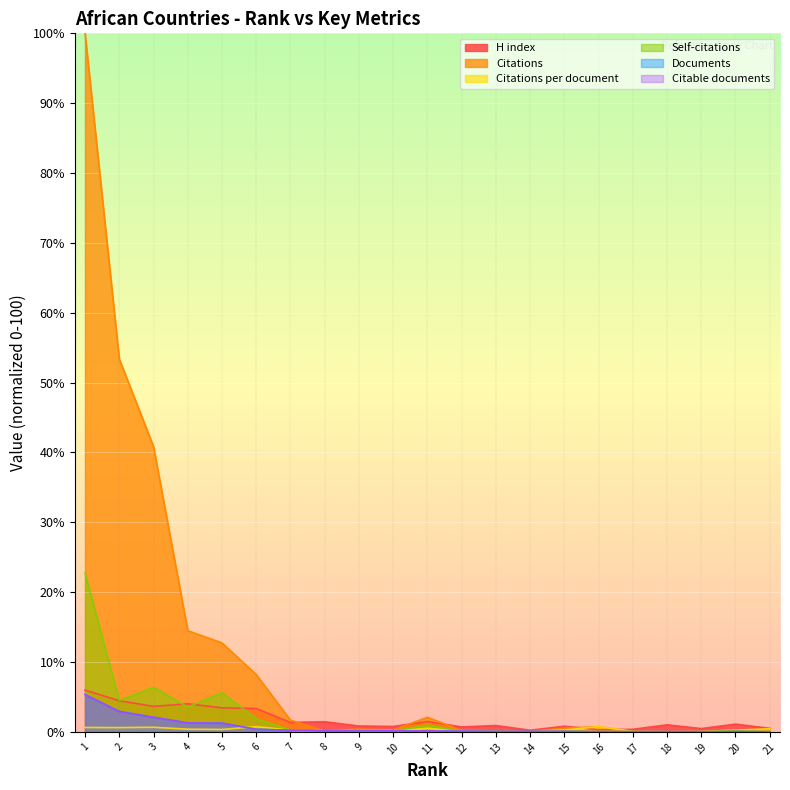

What is the difference between the second highest and minimum values in the H index series?

4.2